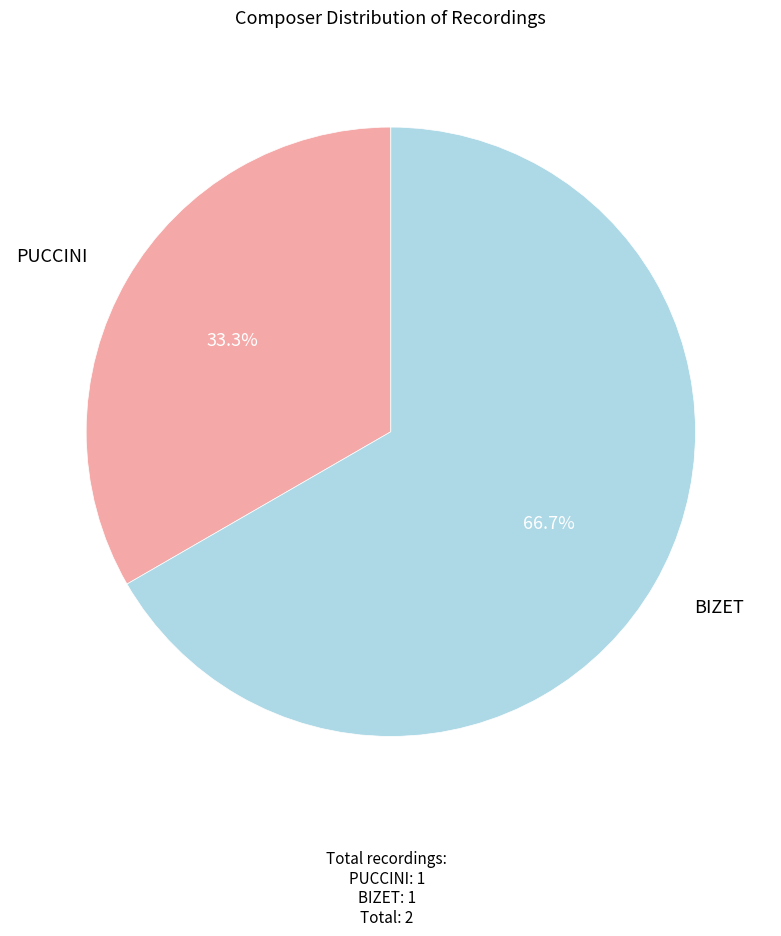

To the nearest percent, what portion does BIZET represent?

67%